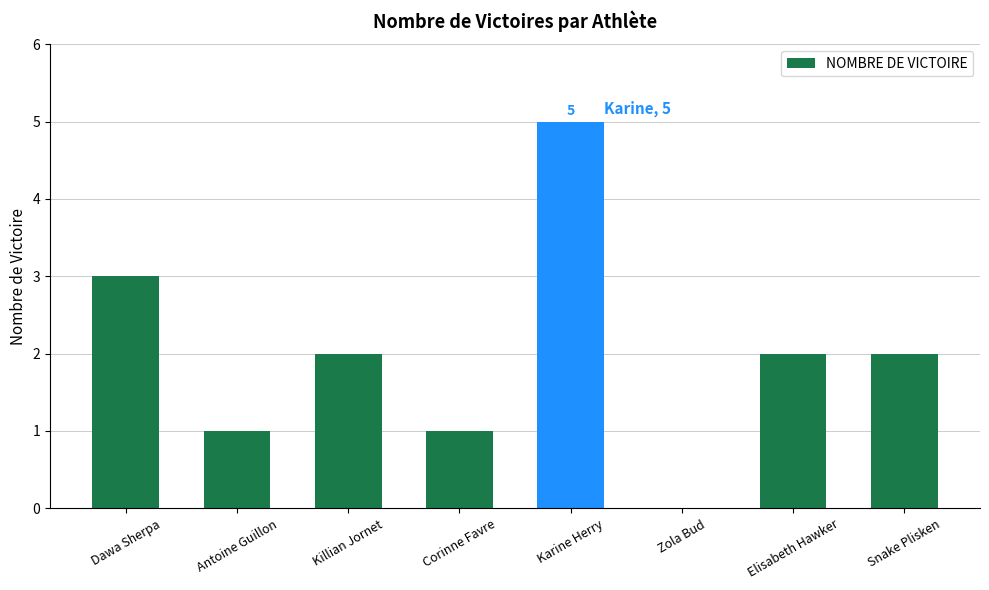

The value at Zola Bud is -2. True or false?

False